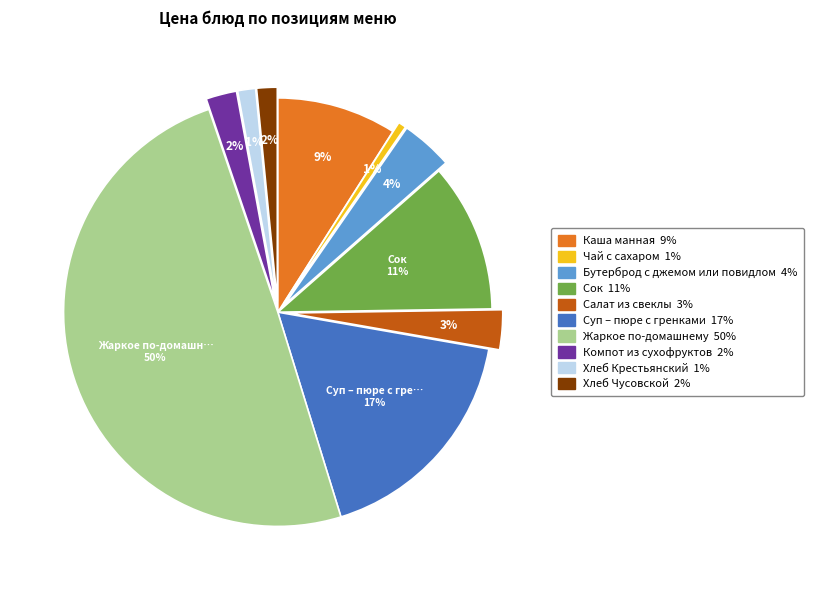

To the nearest percent, what portion does Суп – пюре с гренками represent?

17%